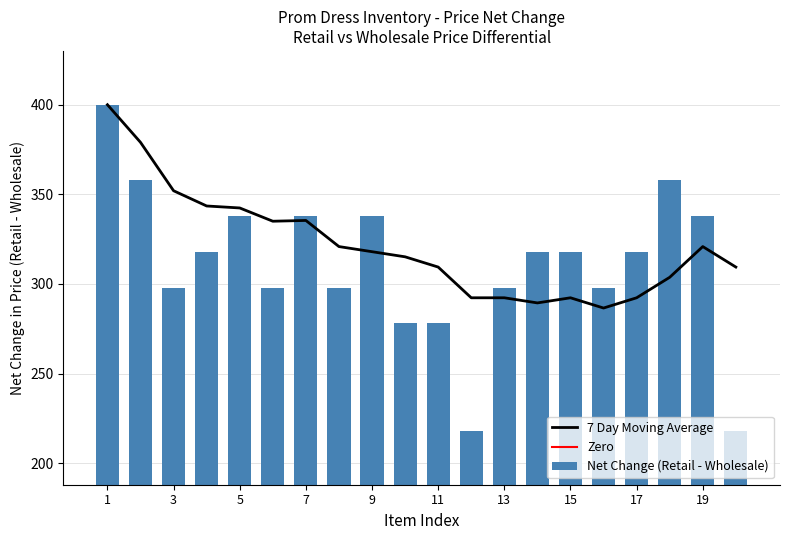

What is the difference between the second highest and minimum values in the Net Change (Retail - Wholesale) series?

140